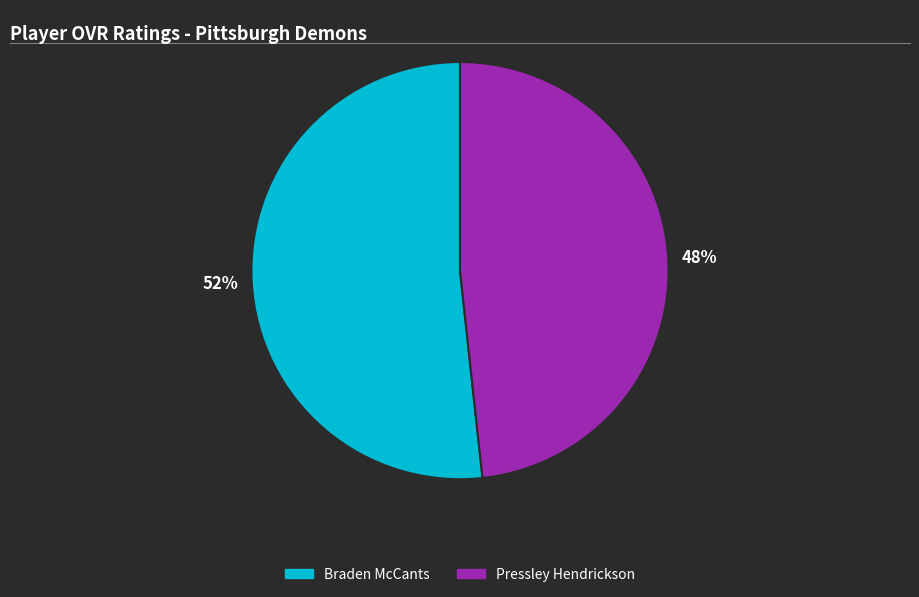

Count the number of slices in the pie.

2